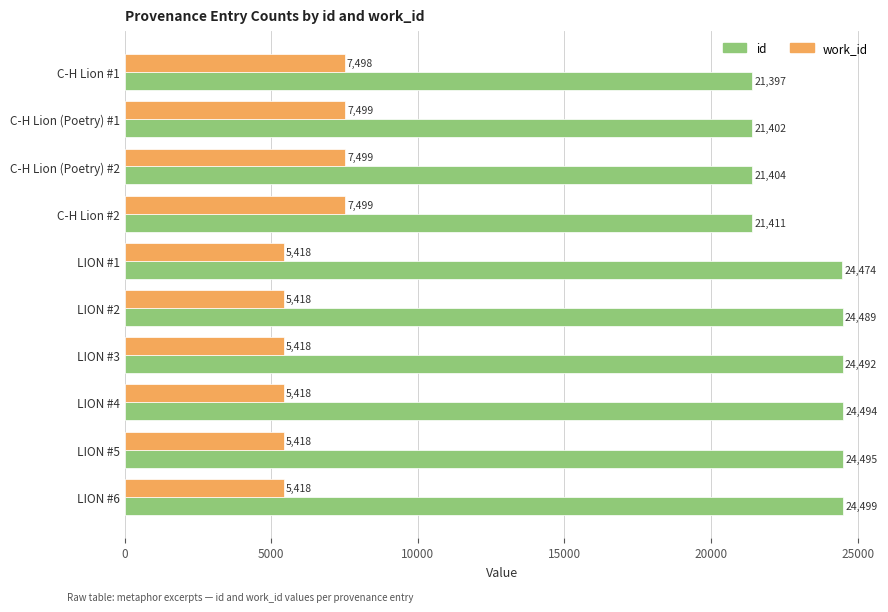

List the series in order of their overall mean, highest first.

id, work_id